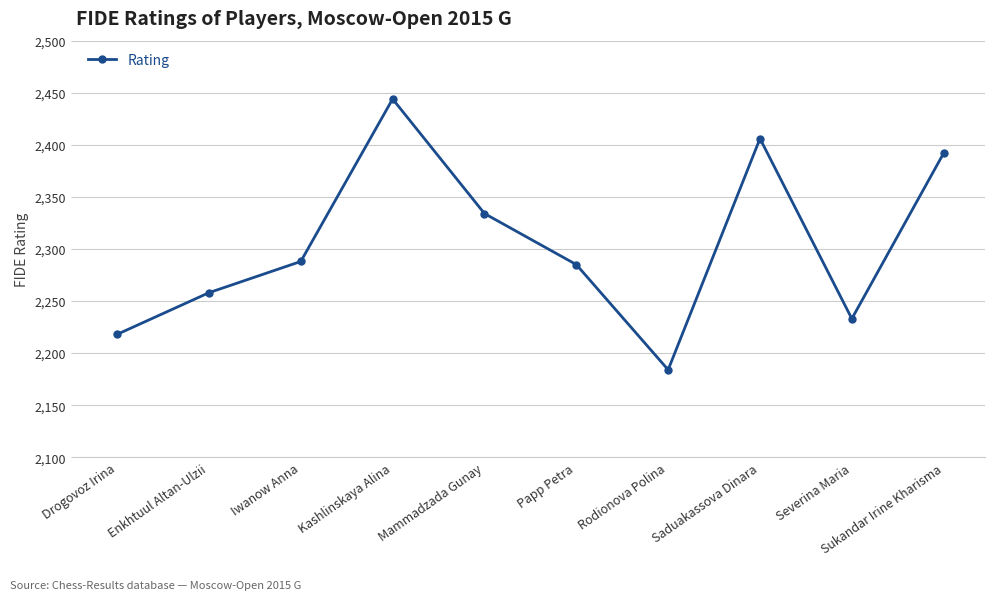

Between Drogovoz Irina and Rodionova Polina, which is larger?

Drogovoz Irina